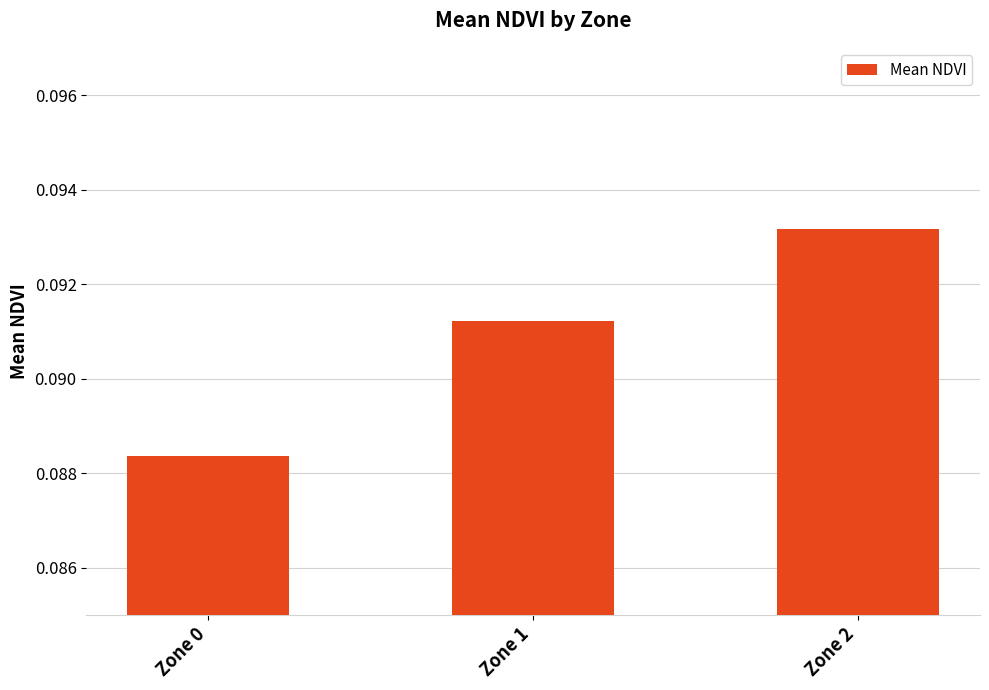

The value at Zone 2 is 0.0. True or false?

False